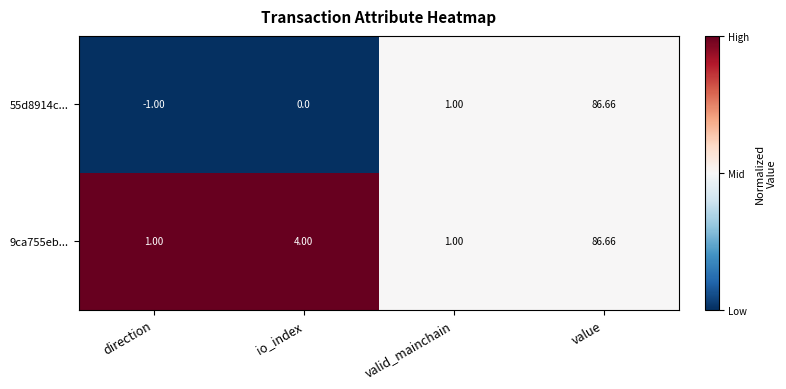

At which category is the sum across all series the highest?

value